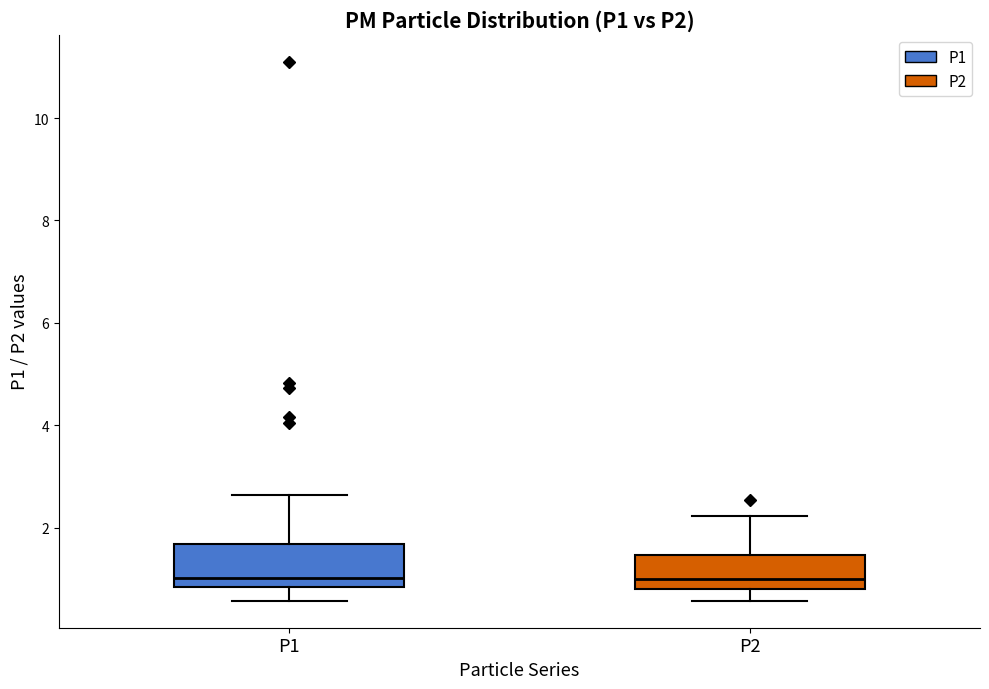

Reading left to right, transcribe this box plot: for each box, give where its median line is, the range the box spans, and where its two whiskers end, as read against the y-axis. The values are not printed on the chart, so give them approximately, as read against the axis.

P1: median 1.0, box 0.8 to 1.6, whiskers 0.6 to 2.6
P2: median 1.0, box 0.8 to 1.4, whiskers 0.6 to 2.2